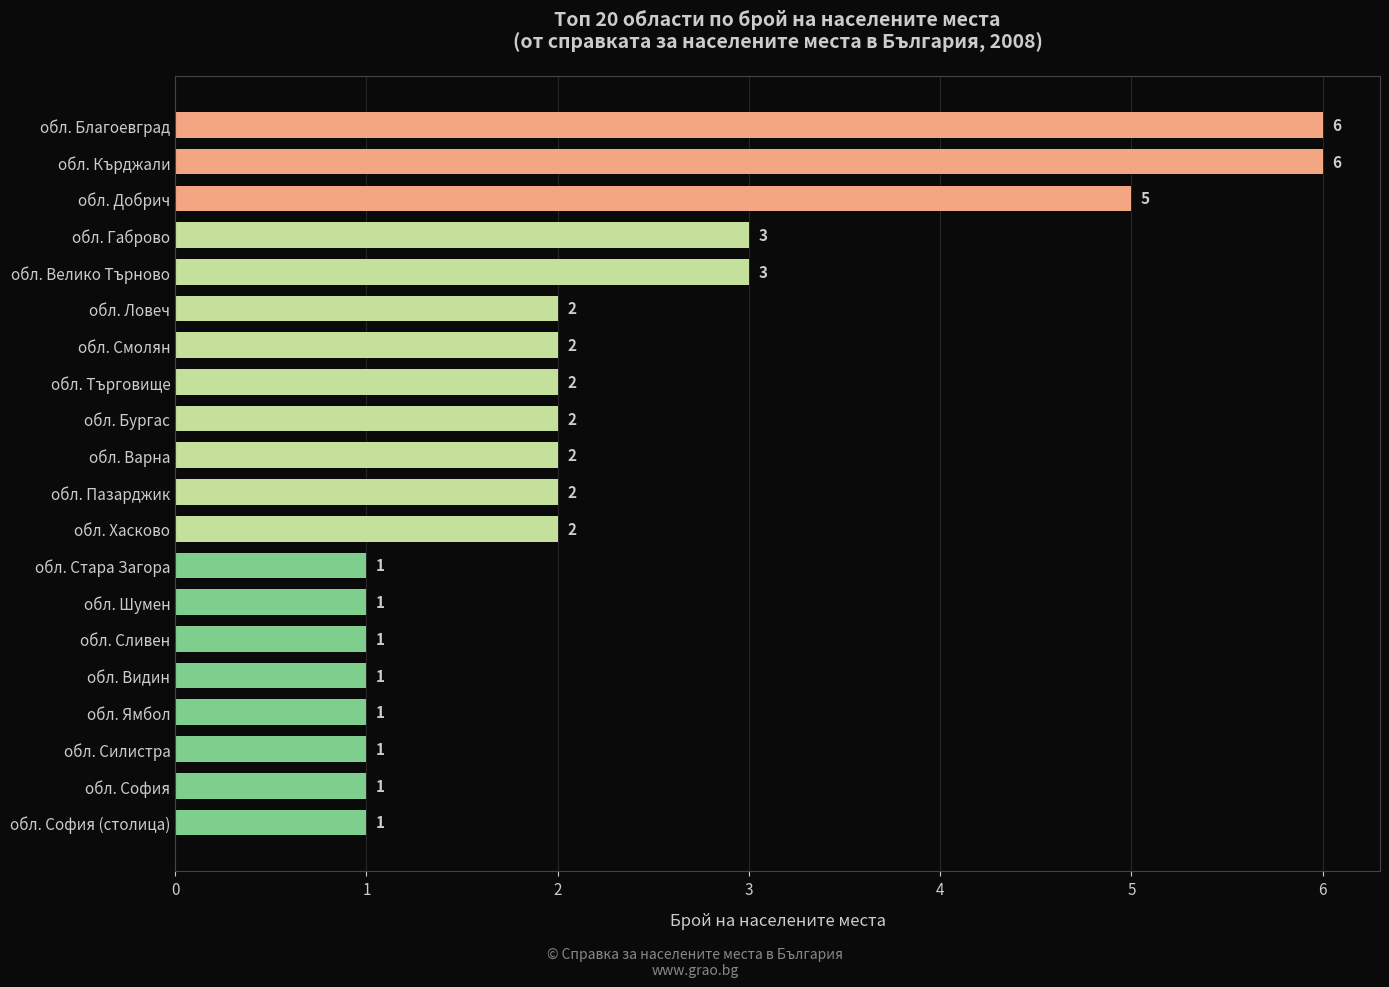

What is the difference between the second highest and second lowest values?

5